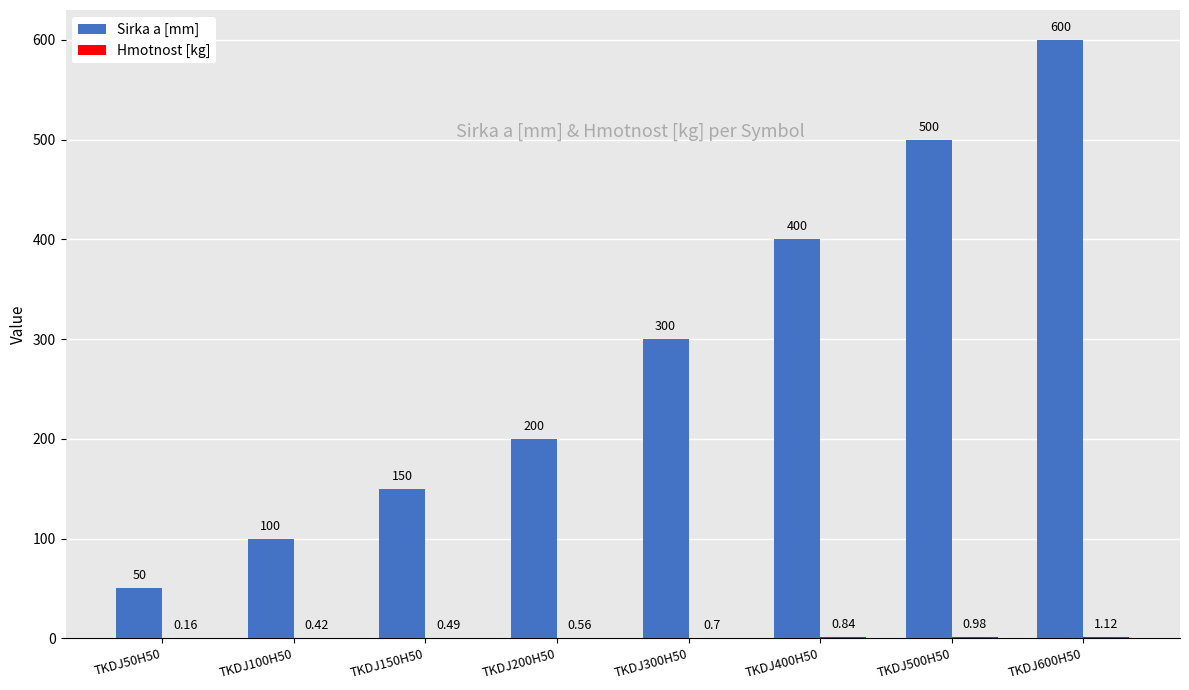

Which series has the largest total across all categories?

Sirka a [mm]